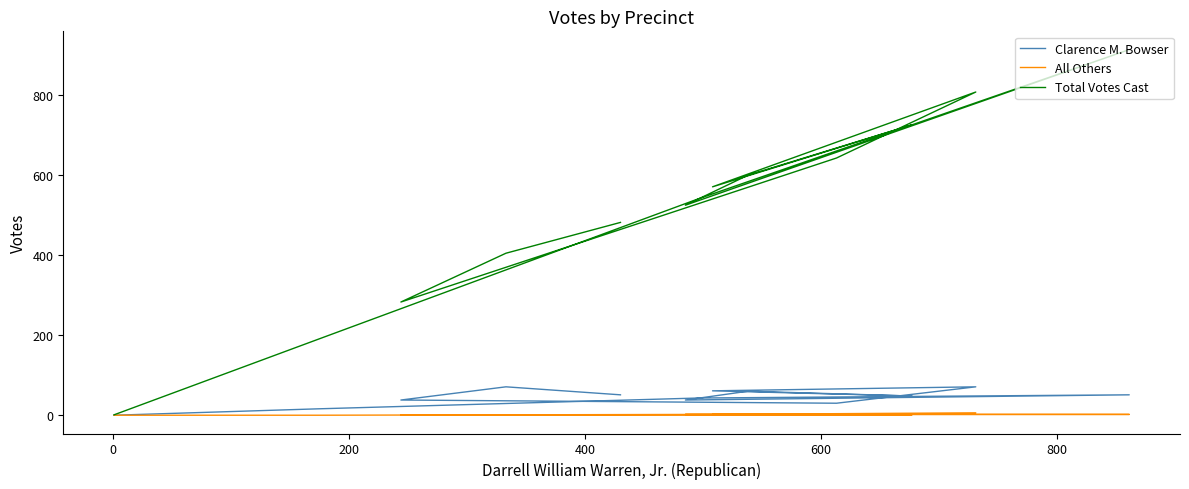

Which series has the largest total across all categories?

Total Votes Cast